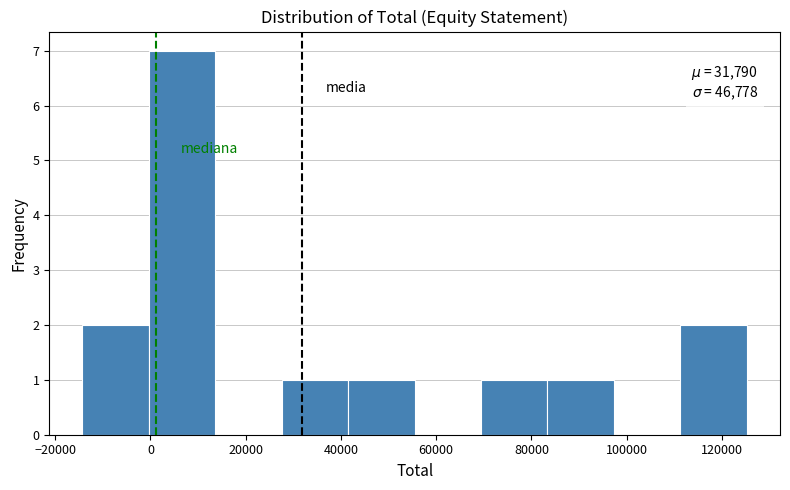

Over which range of the x-axis is the bar tallest?

0 to 14000